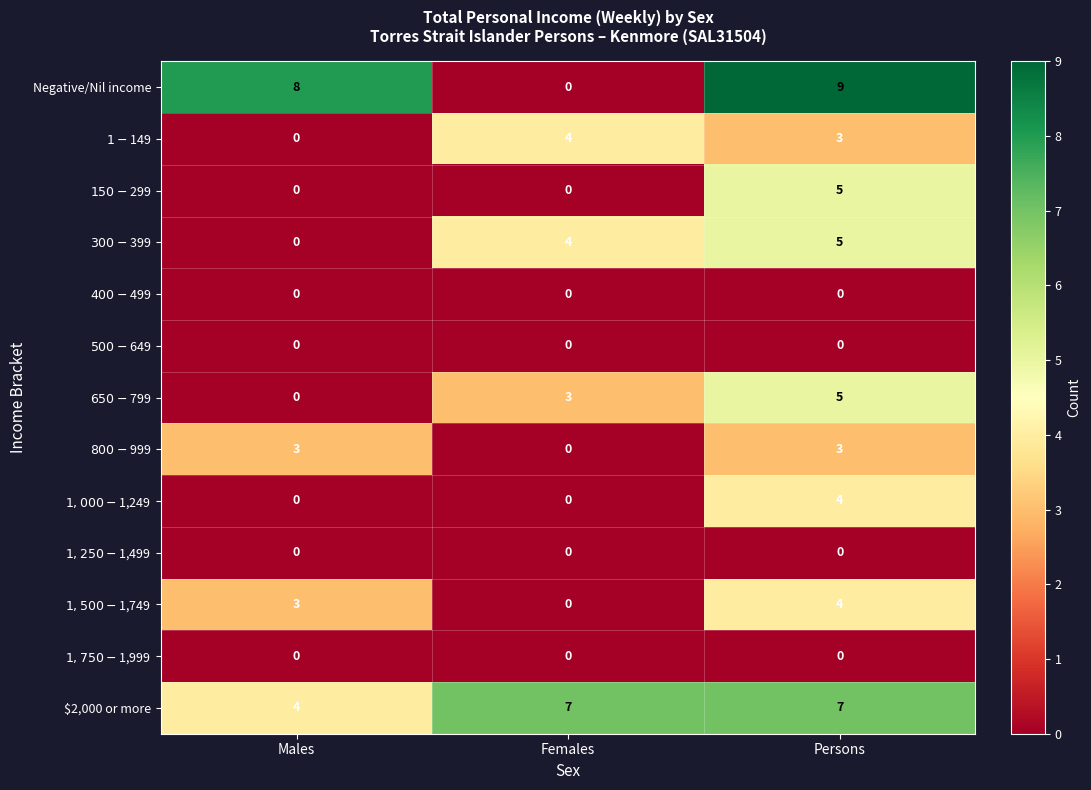

At which category is the sum across all series the highest?

Persons